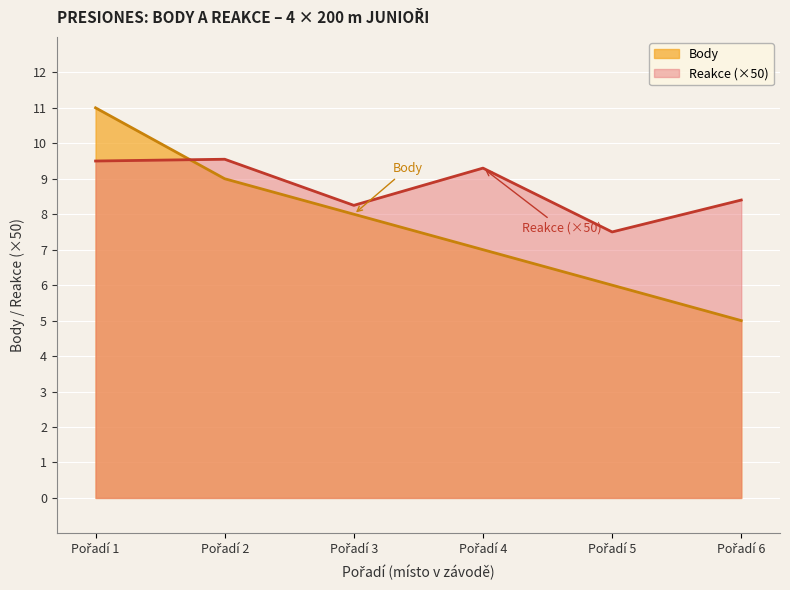

Rank the series by their maximum value, from lowest to highest.

Reakce (×50), Body